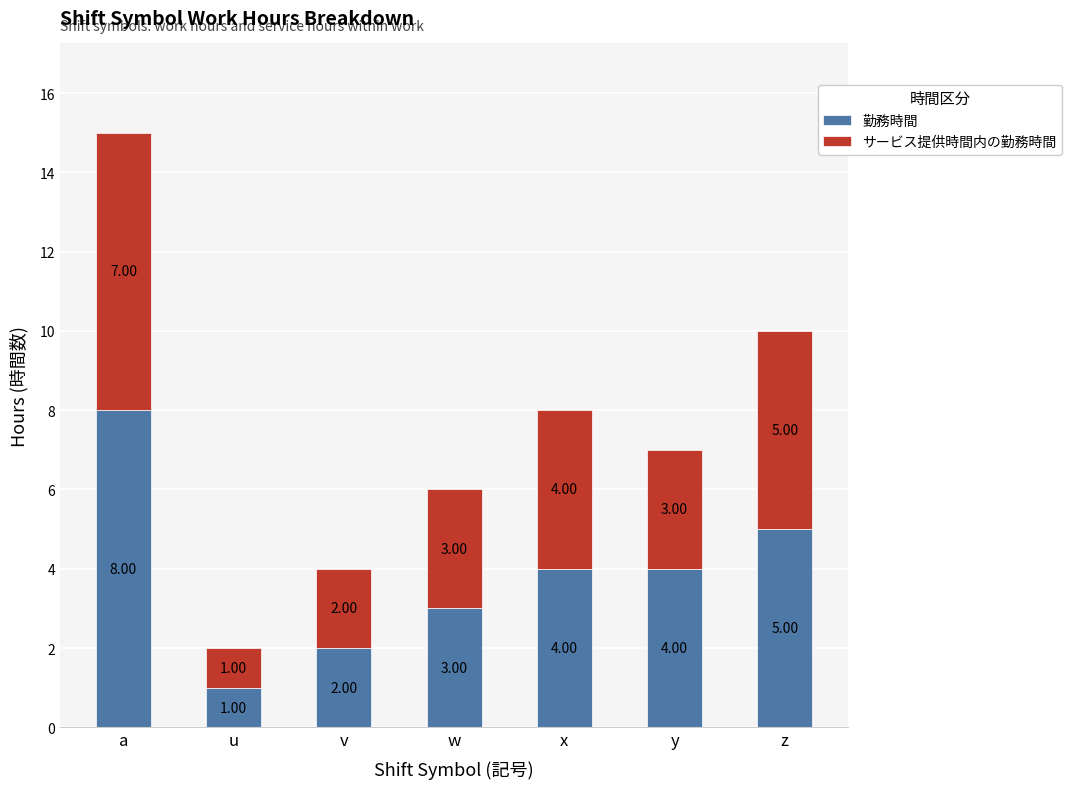

What is the total value across all series at w?

6